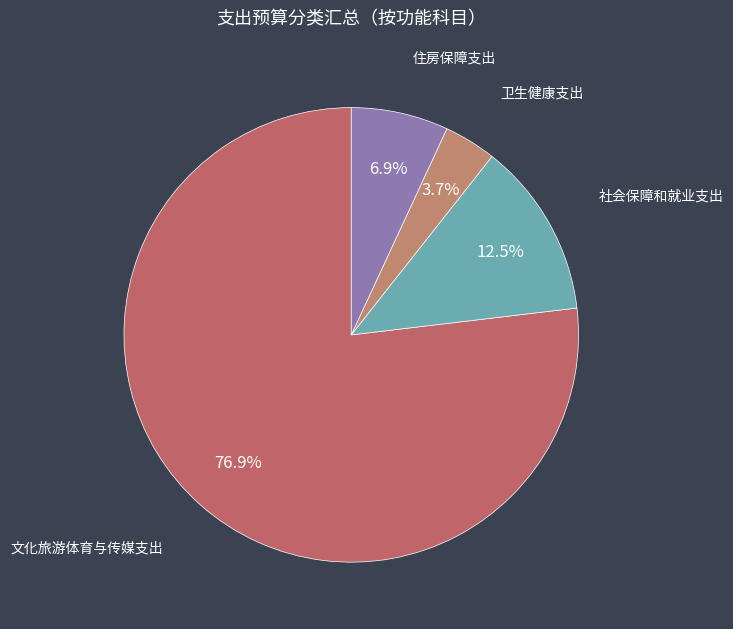

What is the smallest slice in the pie chart?

卫生健康支出